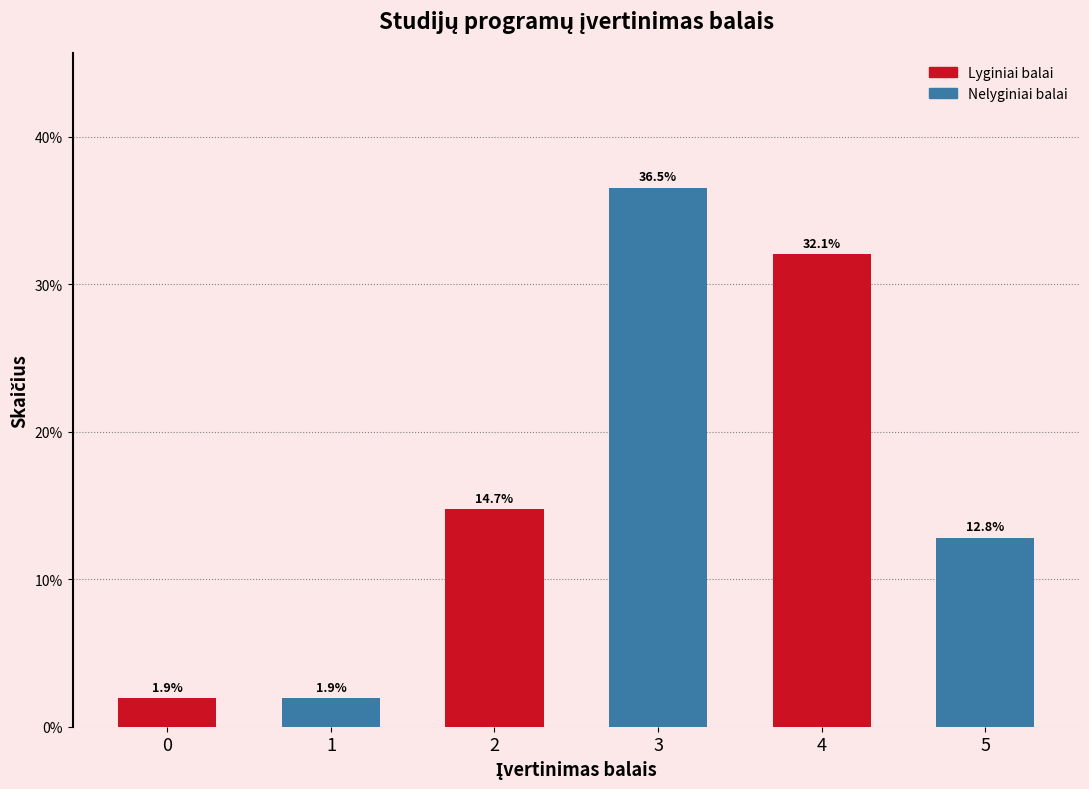

Reading left to right, transcribe all the data shown in this chart.

0=1.9	1=1.9	2=14.7	3=36.5	4=32.1	5=12.8